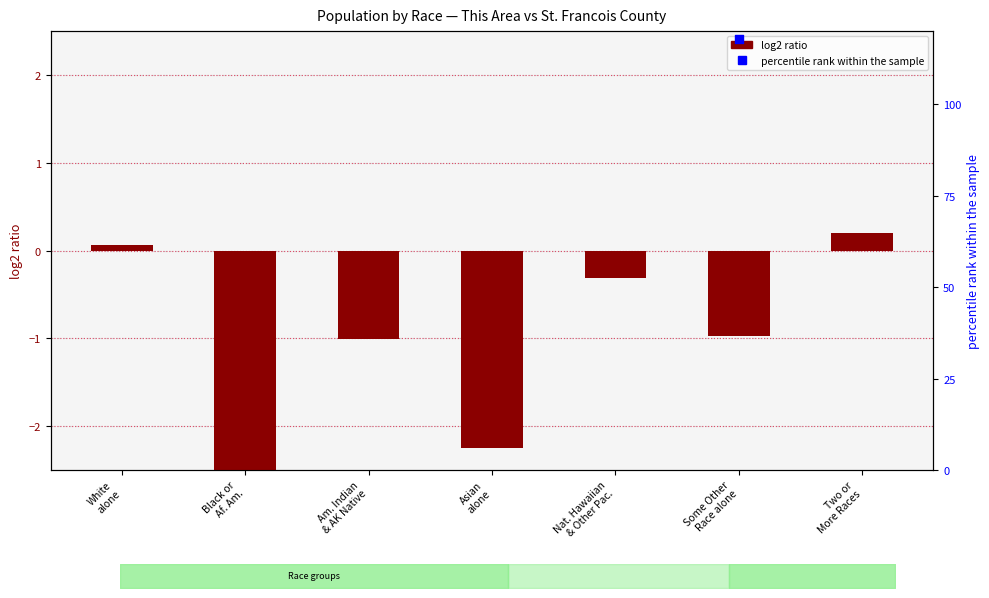

What are all the series names shown in the legend?

log2 ratio, percentile rank within the sample